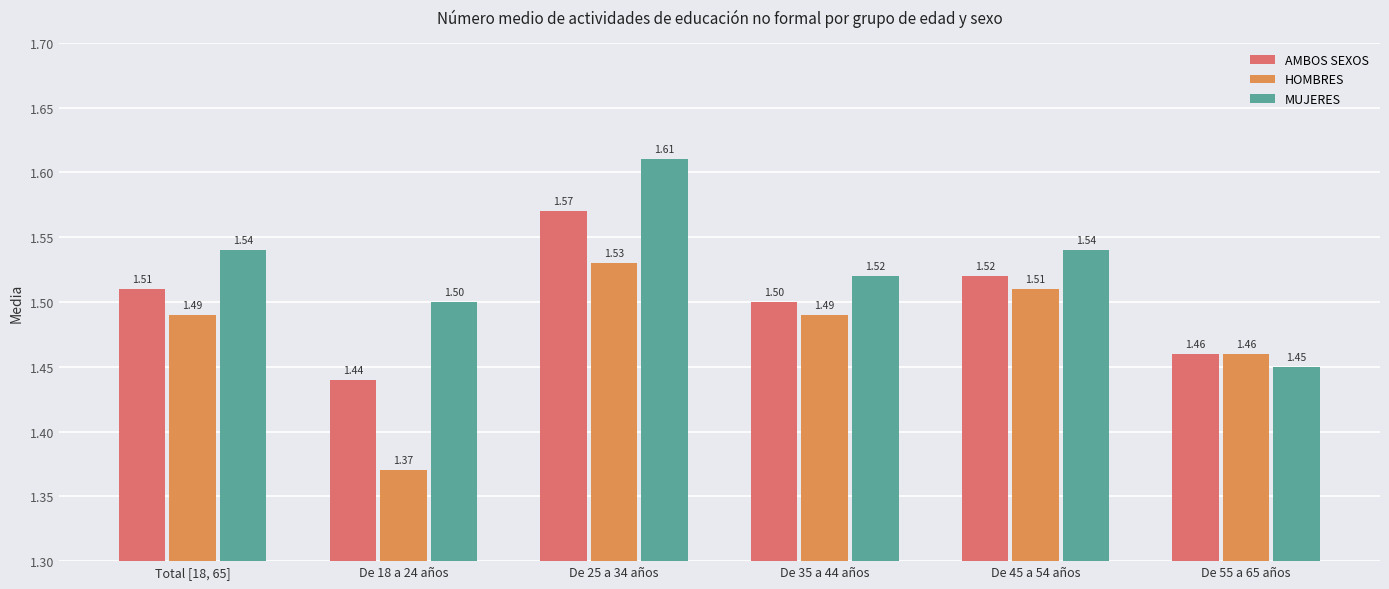

Which series changed the most between Total [18, 65] and De 55 a 65 años?

MUJERES